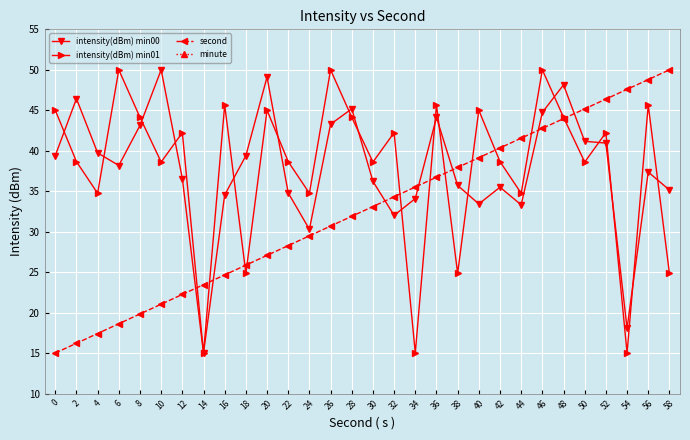

Which has a higher value, 58 or 32?

58